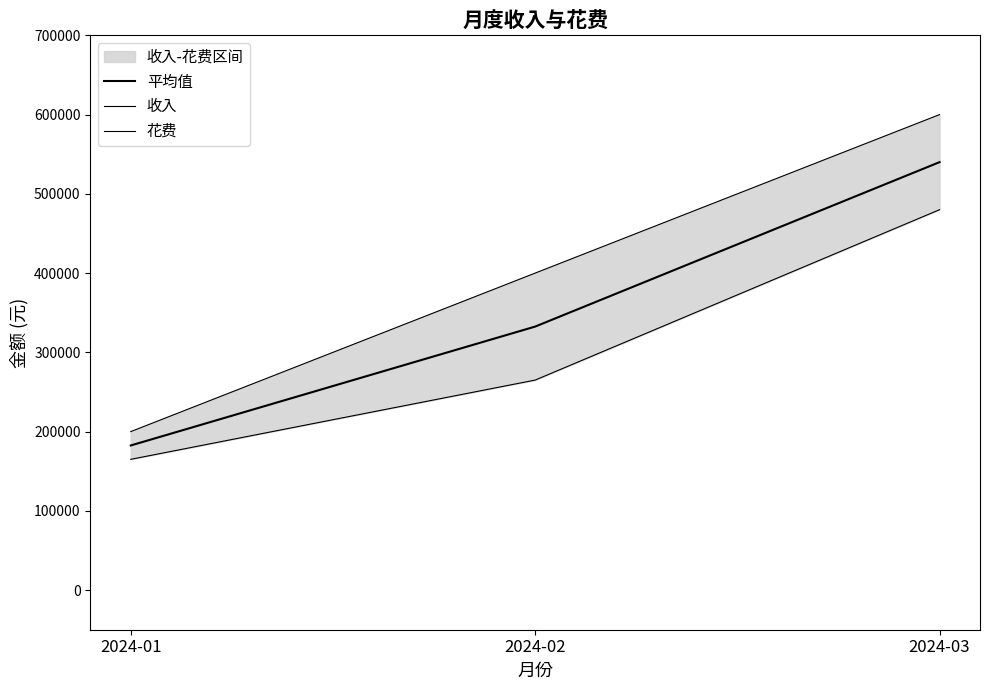

How many values in the 收入 series are below 400000?

1